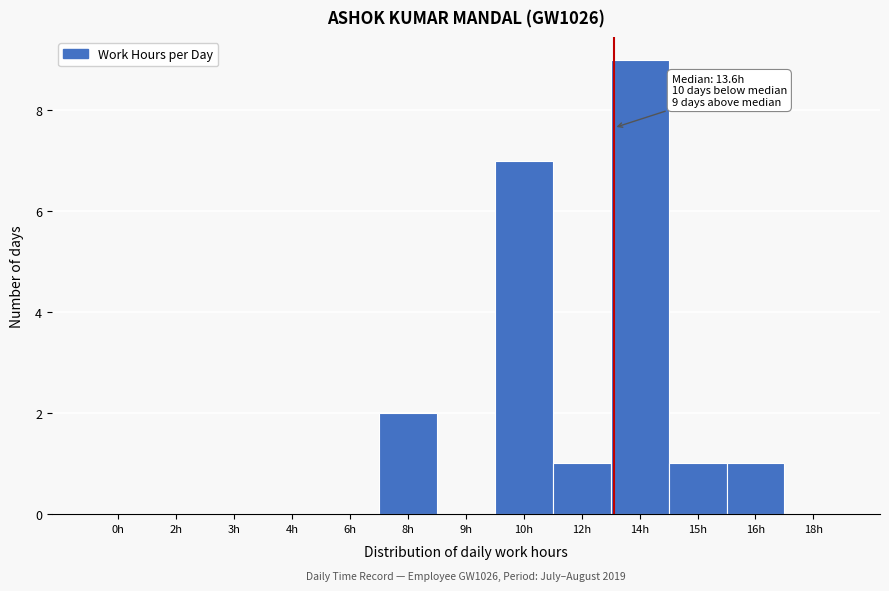

Reading right to left, transcribe all the data shown in this chart.

18h=0	16h=1	15h=1	14h=9	12h=1	10h=7	9h=0	8h=2	6h=0	4h=0	3h=0	2h=0	0h=0